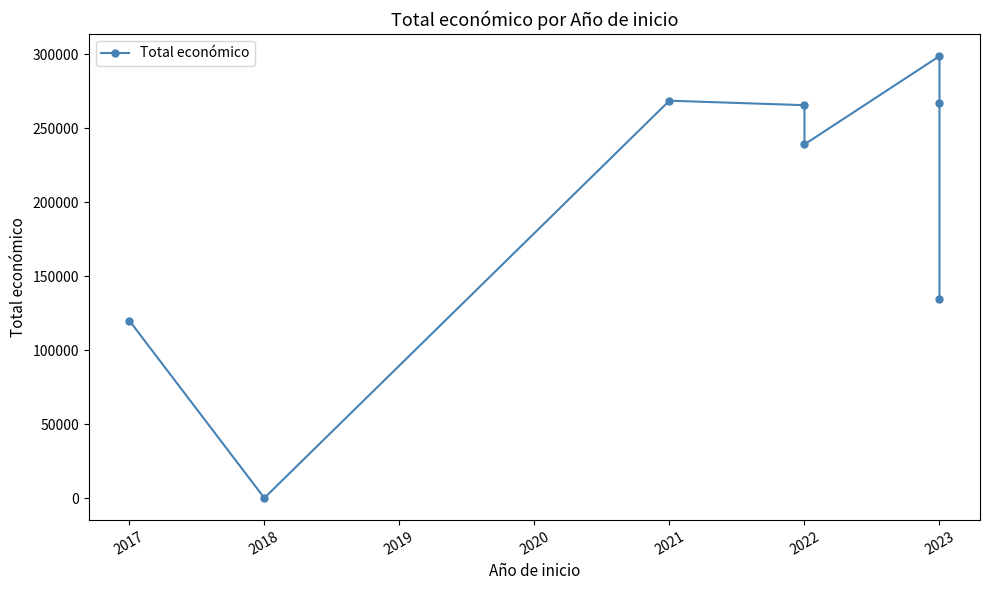

Does the chart have visible grid lines?

No